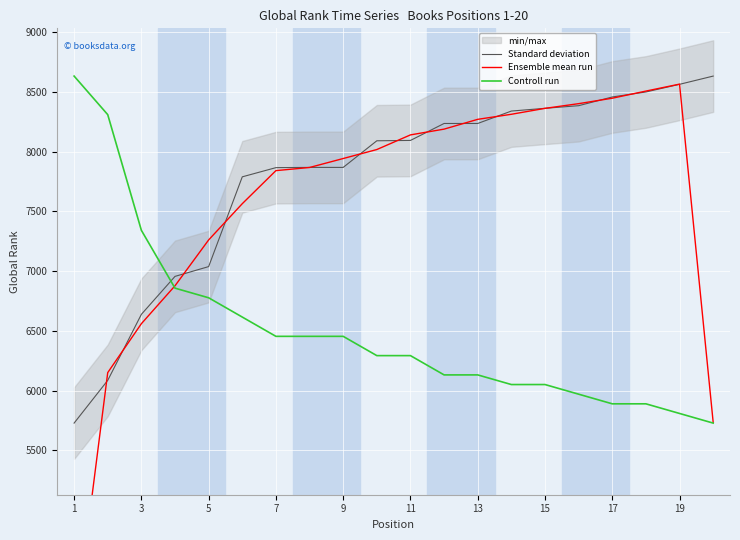

What is the minimum value for Controll run?

5727.0